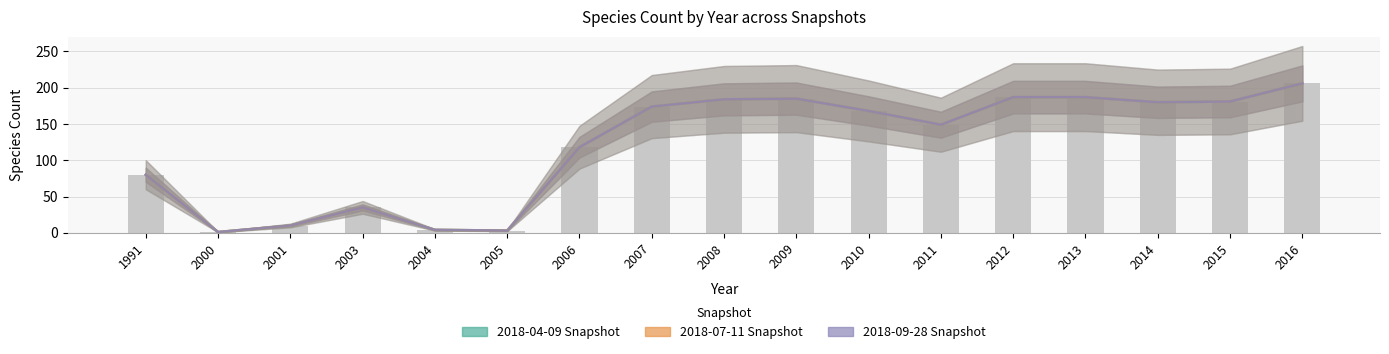

Is the value of 2018-07-11 at 2005 greater than the value of 2018-04-09 at 2000?

Yes